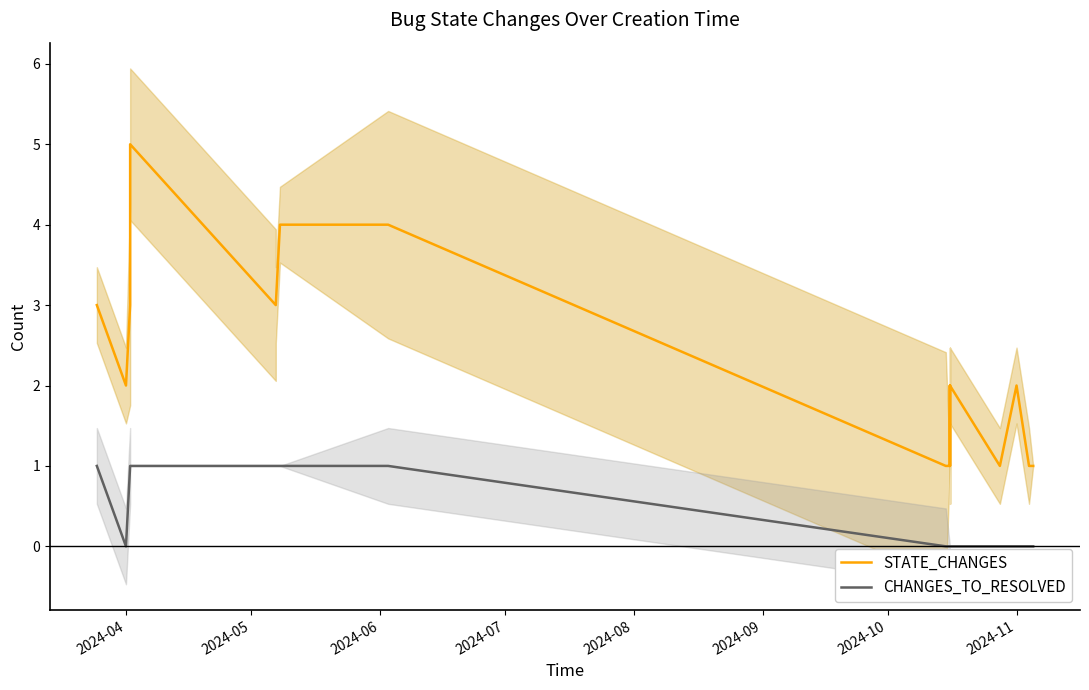

True or false: STATE_CHANGES and CHANGES_TO_RESOLVED intersect in this chart.

False